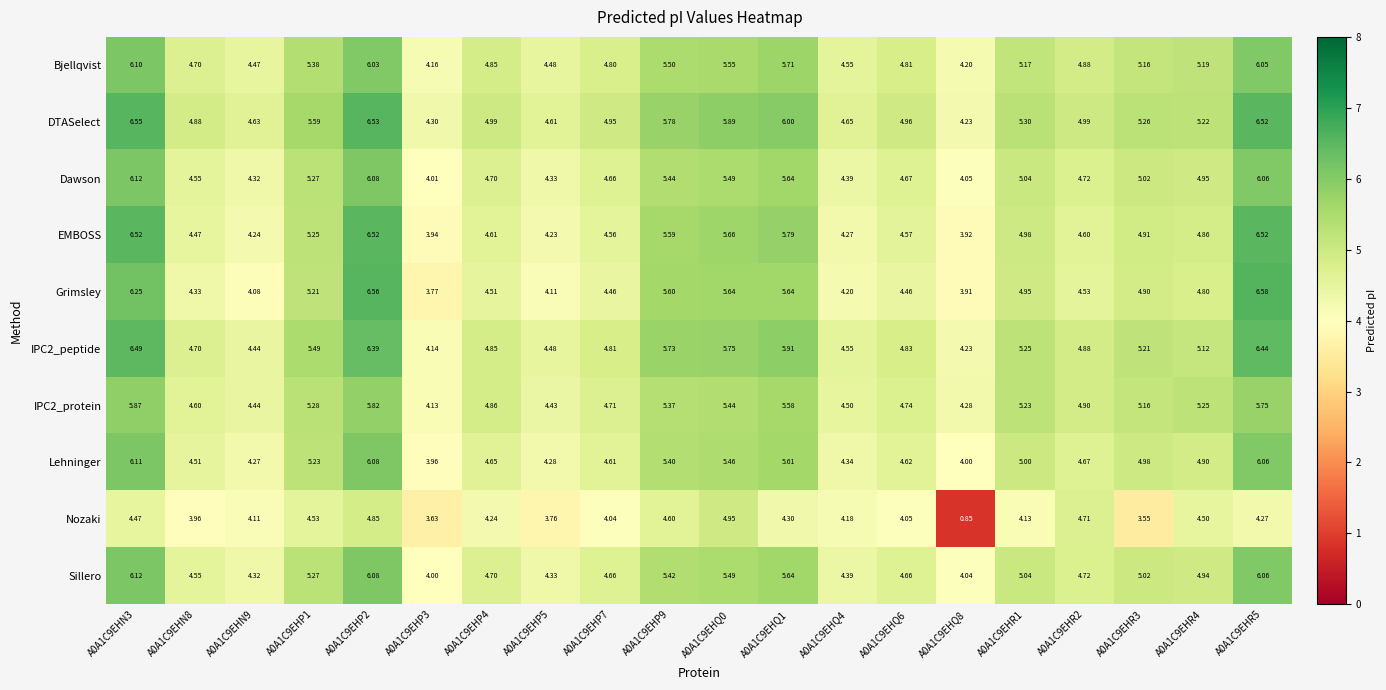

Which series changed the most between A0A1C9EHP3 and A0A1C9EHQ1?

Grimsley